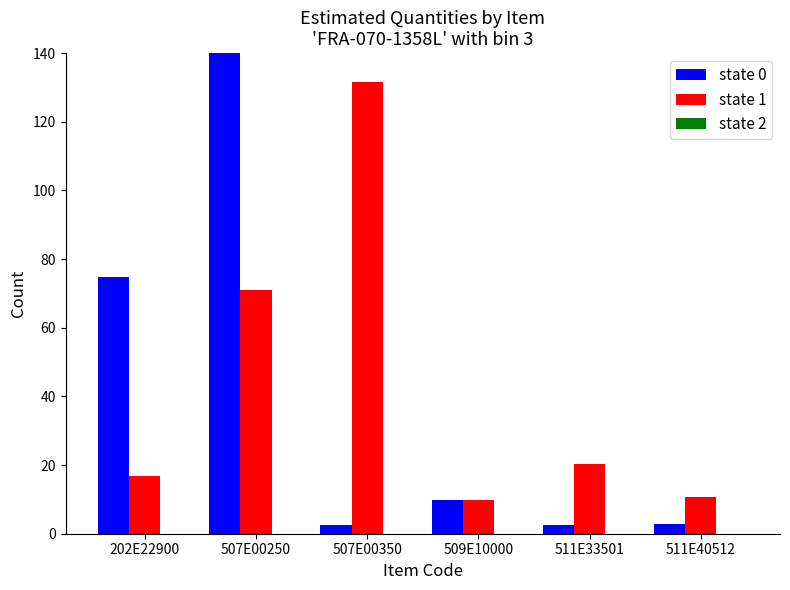

What is the label of the 4th bar from the right?

507E00350